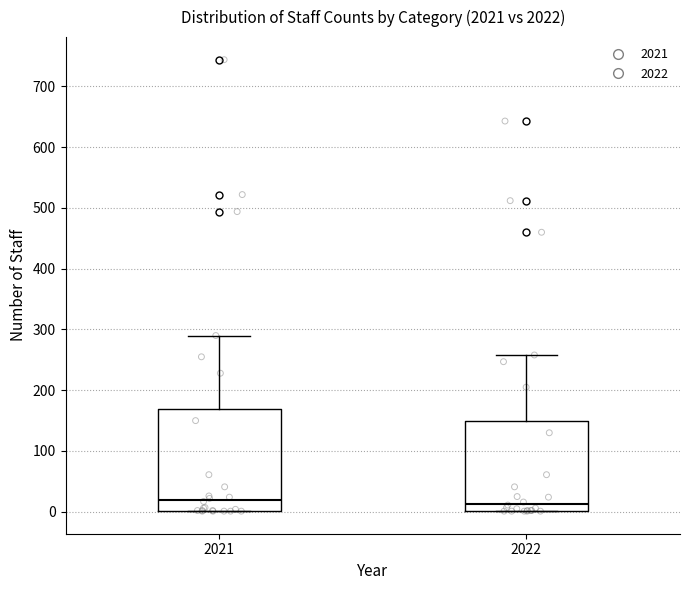

Where does the upper whisker of the box at x = 2021 end on the y-axis? The values are not printed on the chart, so give them approximately, as read against the axis.

290